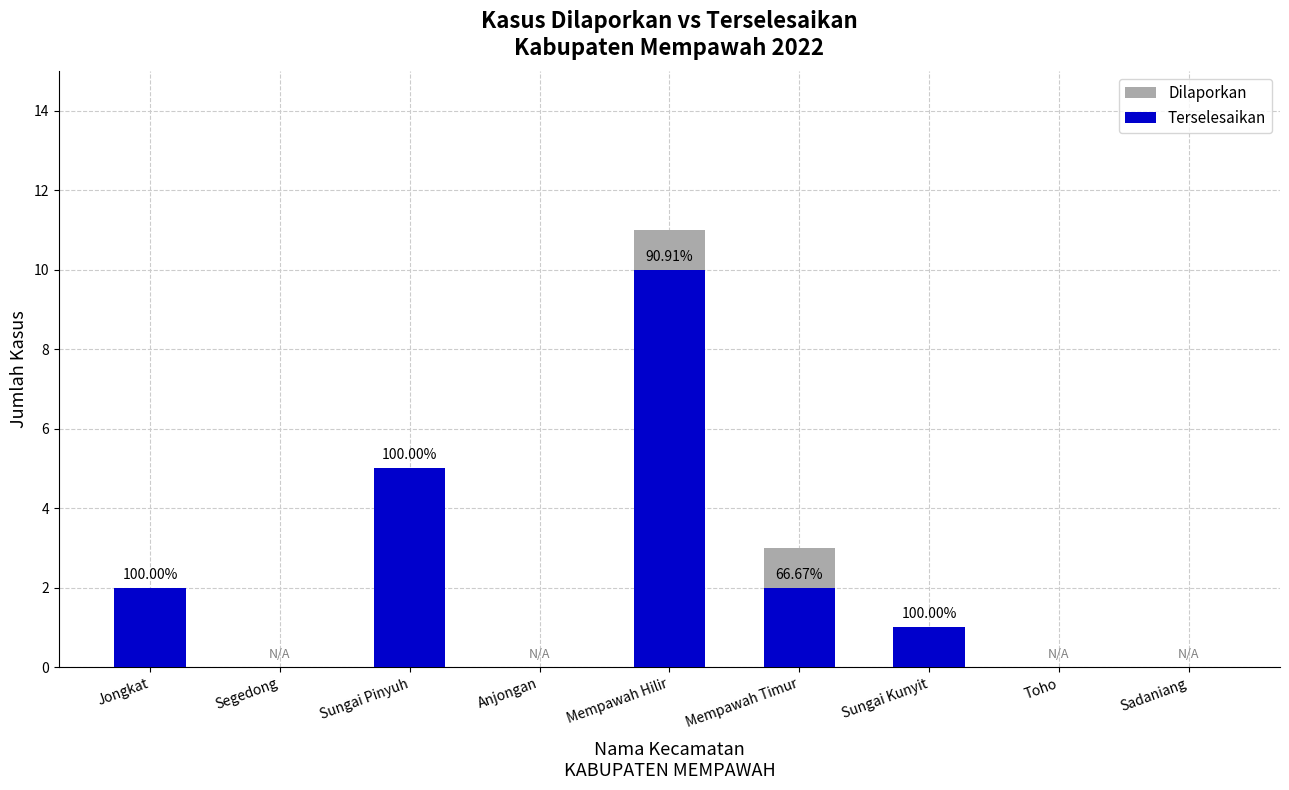

What is the label of the 1st bar from the left?

Jongkat